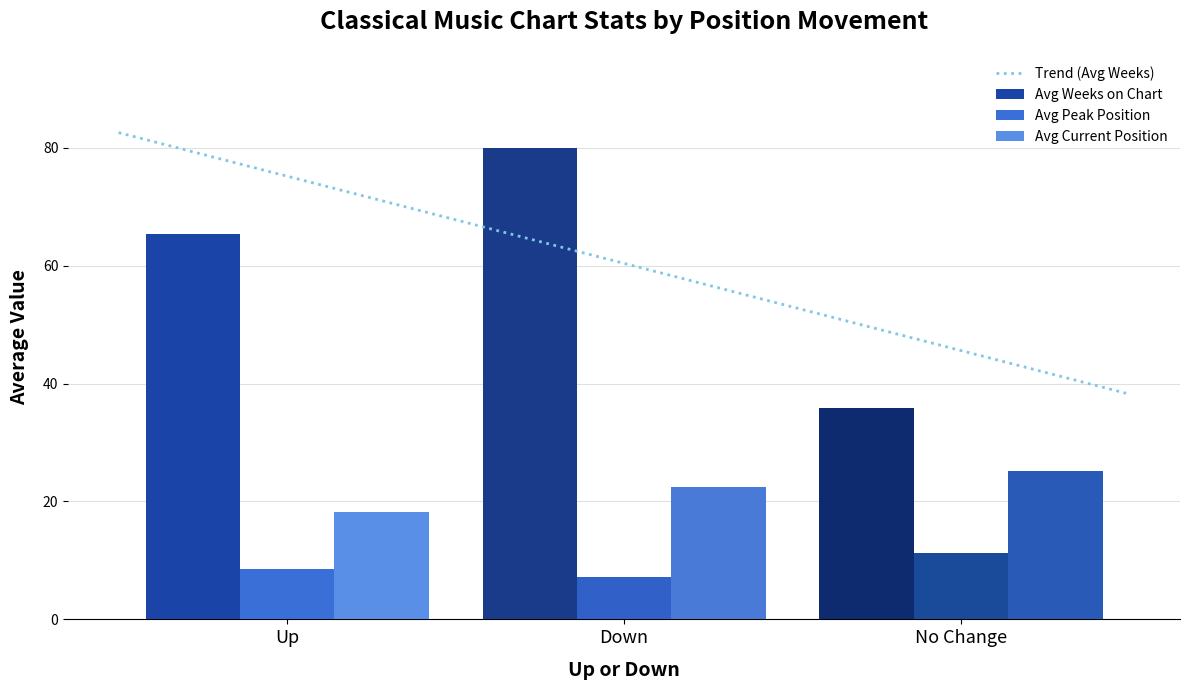

Are the bars horizontal?

No